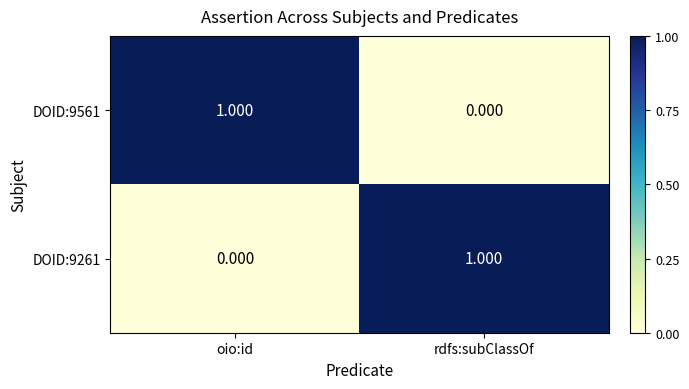

Which category has the lowest value in the DOID:9261 series?

oio:id